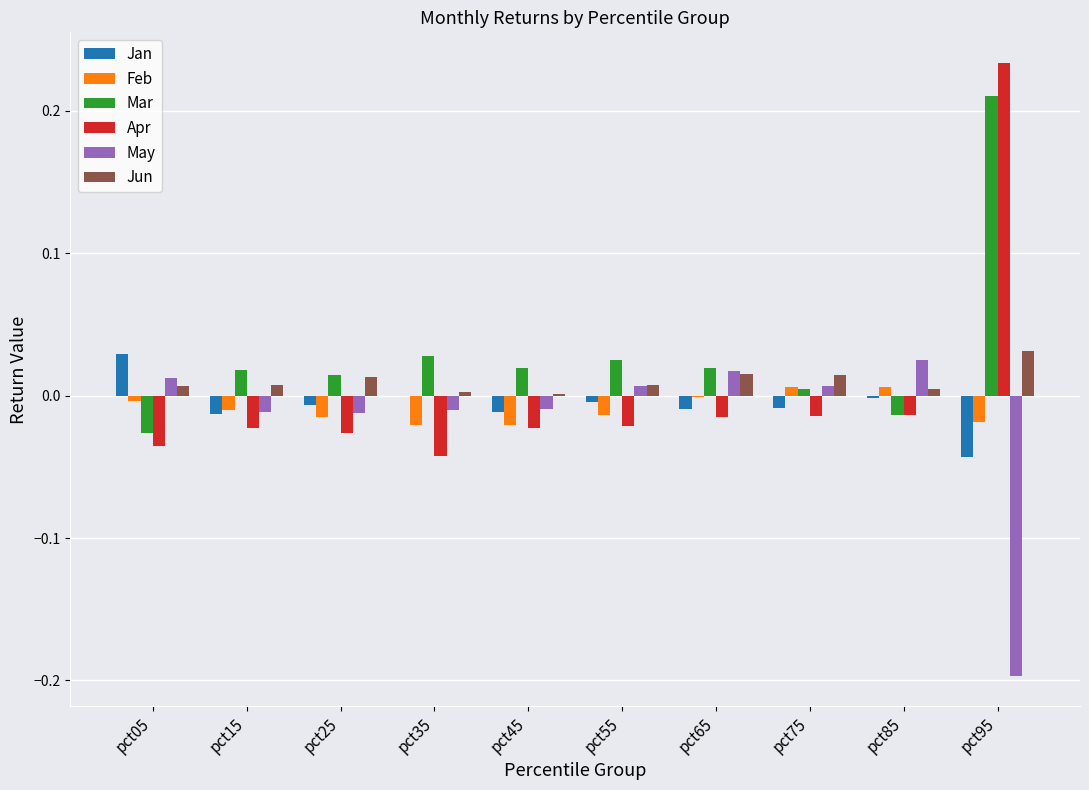

The value of May at pct05 is 0.0. True or false?

True